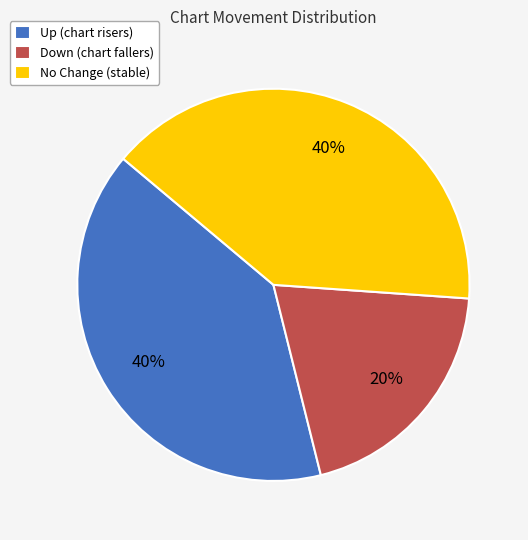

Do No Change (stable) and Up (chart risers) together represent more than half of the pie?

Yes